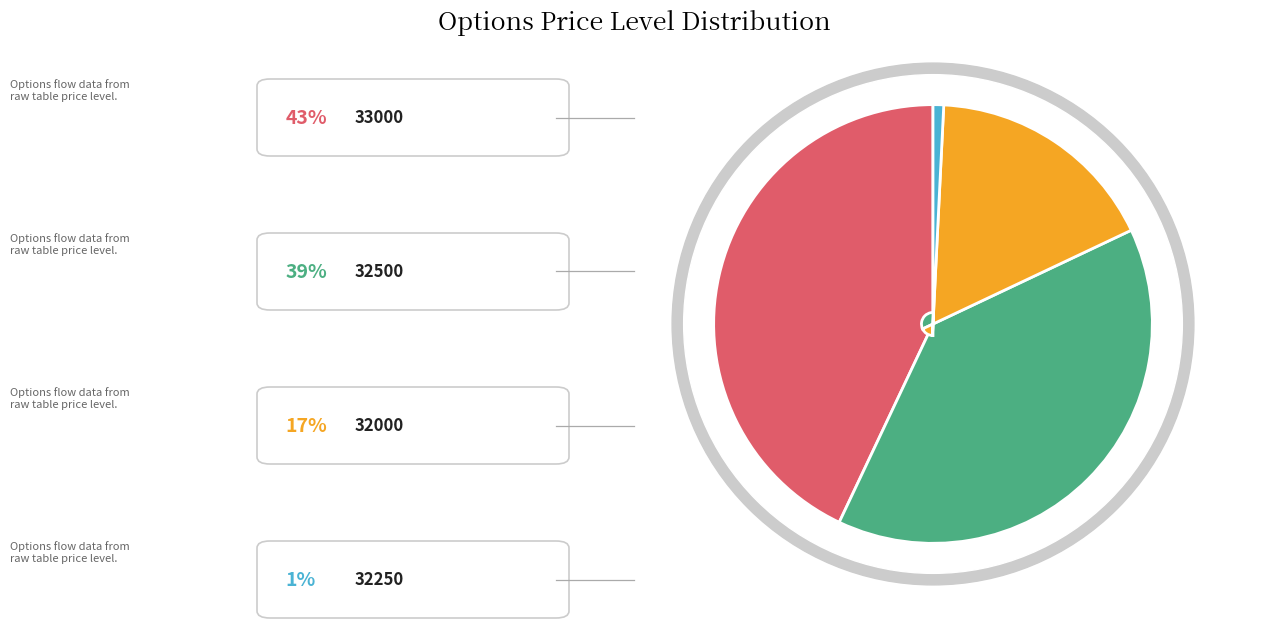

How many segments does this pie chart have?

4